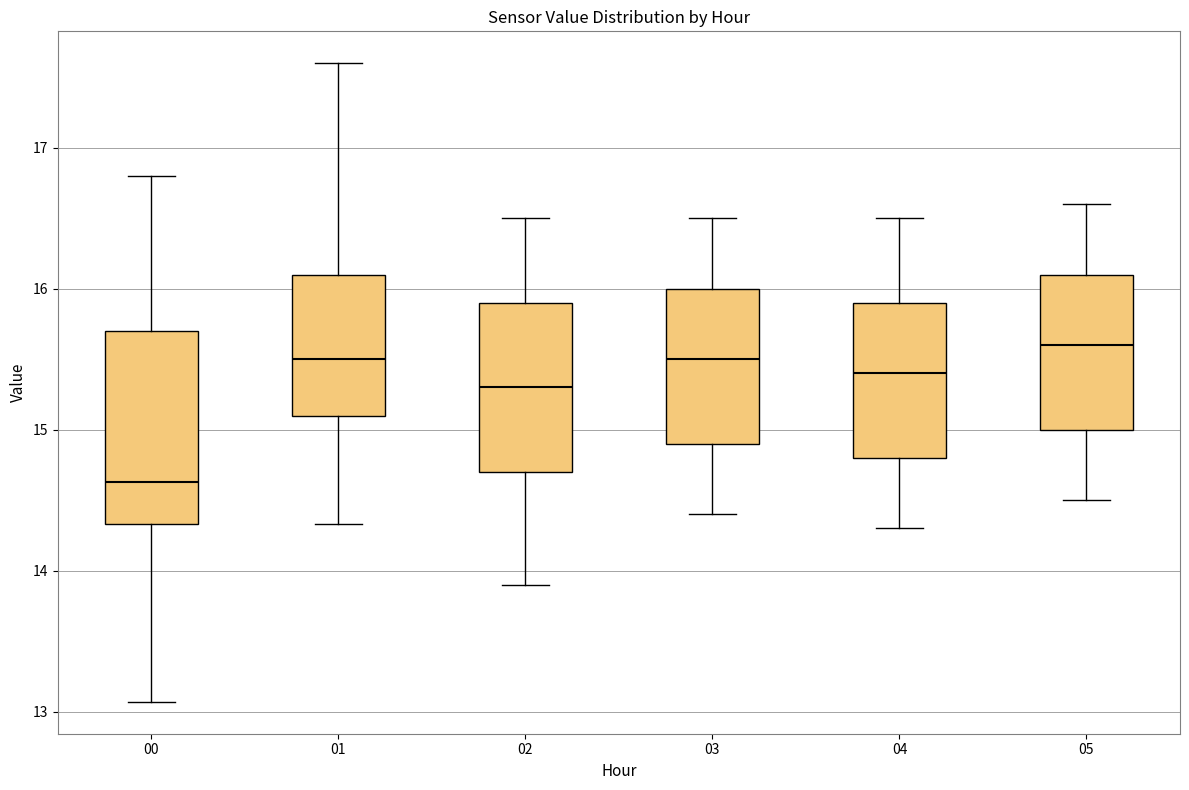

Reading left to right, read every box against the y-axis: the position of its median line, the range the box covers, and the ends of its whiskers. The values are not printed on the chart, so give them approximately, as read against the axis.

00: median 14.6, box 14.3 to 15.7, whiskers 13.1 to 16.8
01: median 15.5, box 15.1 to 16.1, whiskers 14.3 to 17.6
02: median 15.3, box 14.7 to 15.9, whiskers 13.9 to 16.5
03: median 15.5, box 14.9 to 16.0, whiskers 14.4 to 16.5
04: median 15.4, box 14.8 to 15.9, whiskers 14.3 to 16.5
05: median 15.6, box 15.0 to 16.1, whiskers 14.5 to 16.6